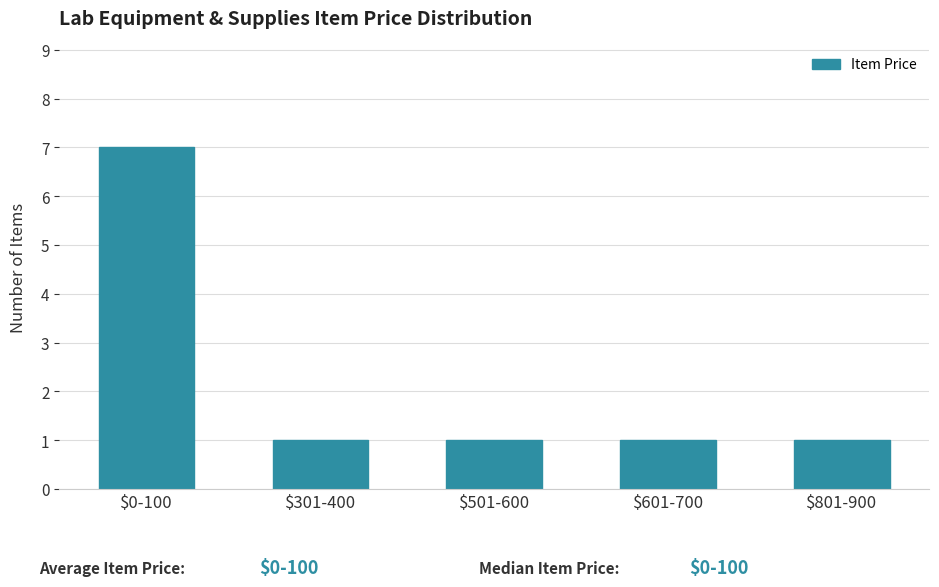

Reading left to right, transcribe all the data shown in this chart.

7	1	1	1	1